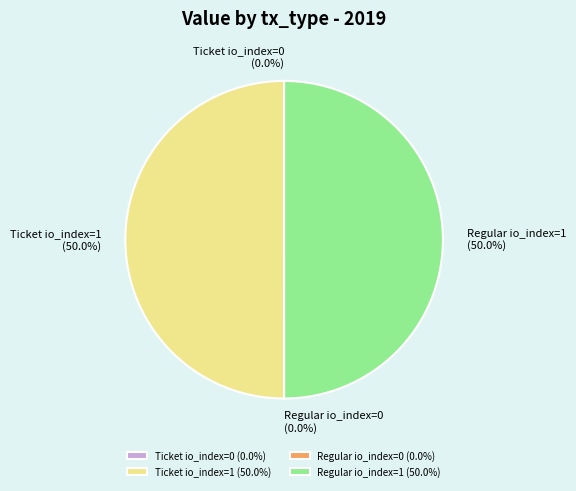

Do Regular io_index=1 and Ticket io_index=1 together represent more than half of the pie?

Yes